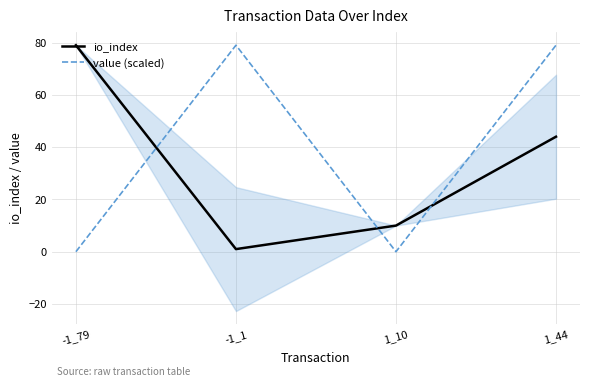

What is the spread (max minus min) of values at -1_1?

78.0